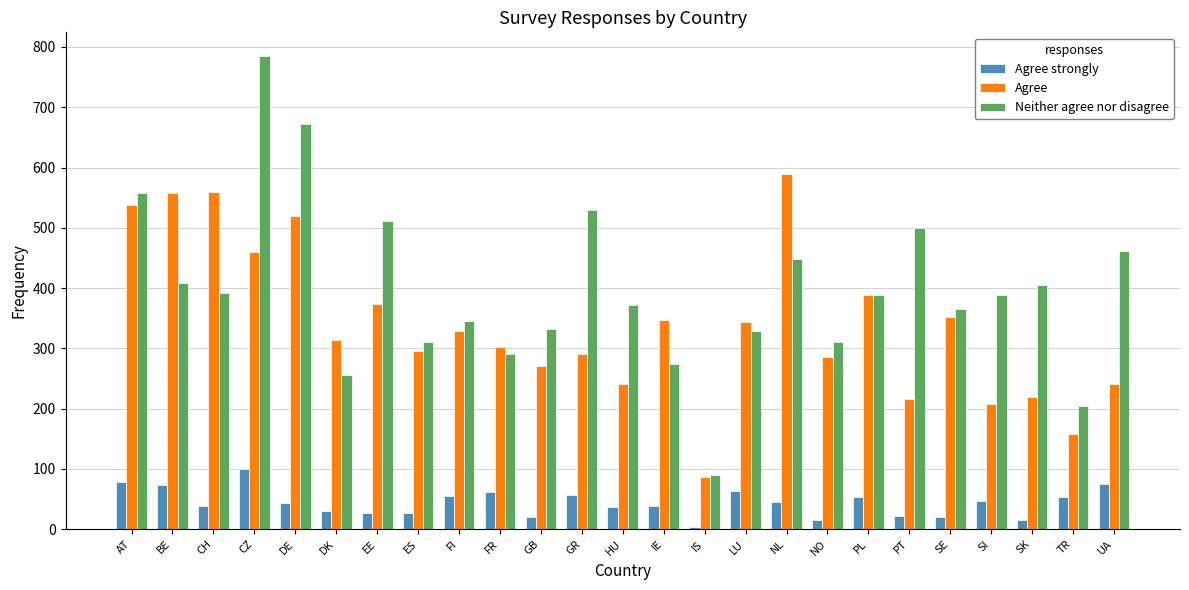

How many series are shown in this chart?

3